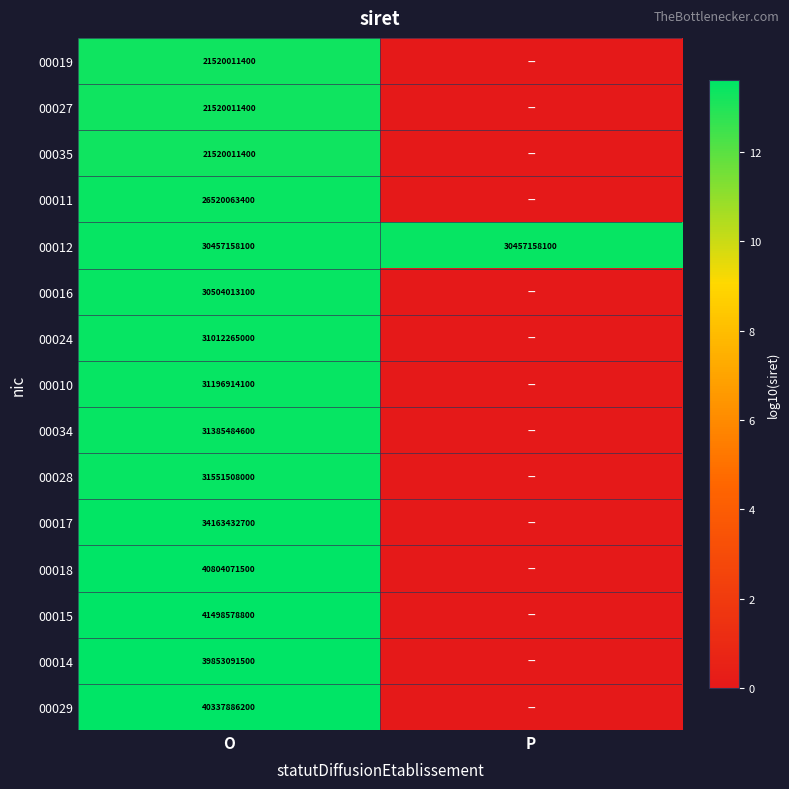

What is the total value across all series at P?

13.5